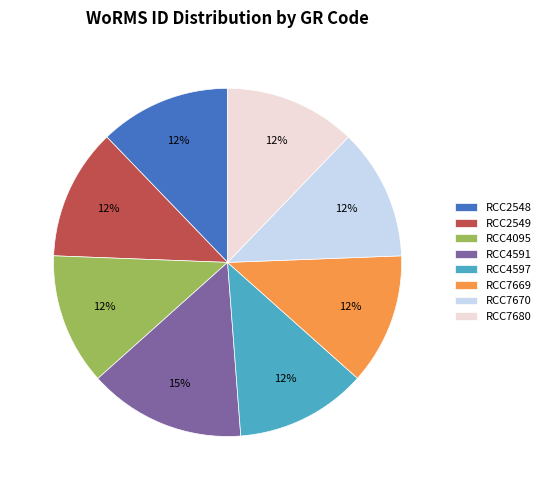

To the nearest percent, what is the average slice percentage?

12%